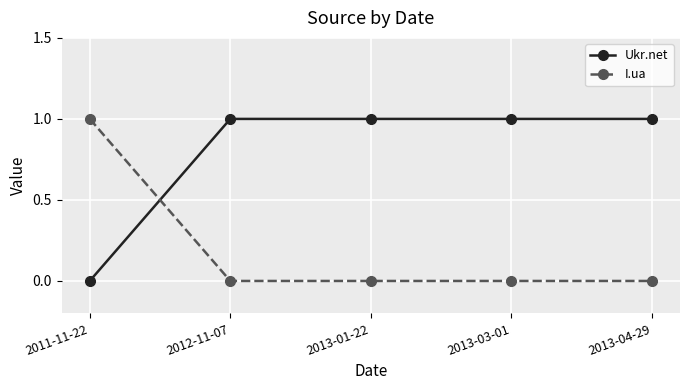

What is the sum of the Ukr.net values at 2011-11-22 and 2013-03-01?

1